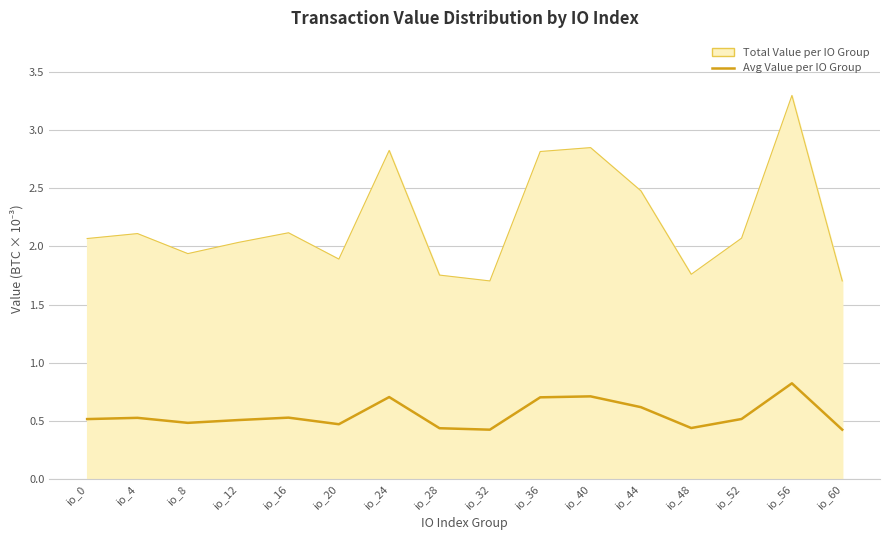

Which series changed the most between io_8 and io_56?

Total Value per IO Group